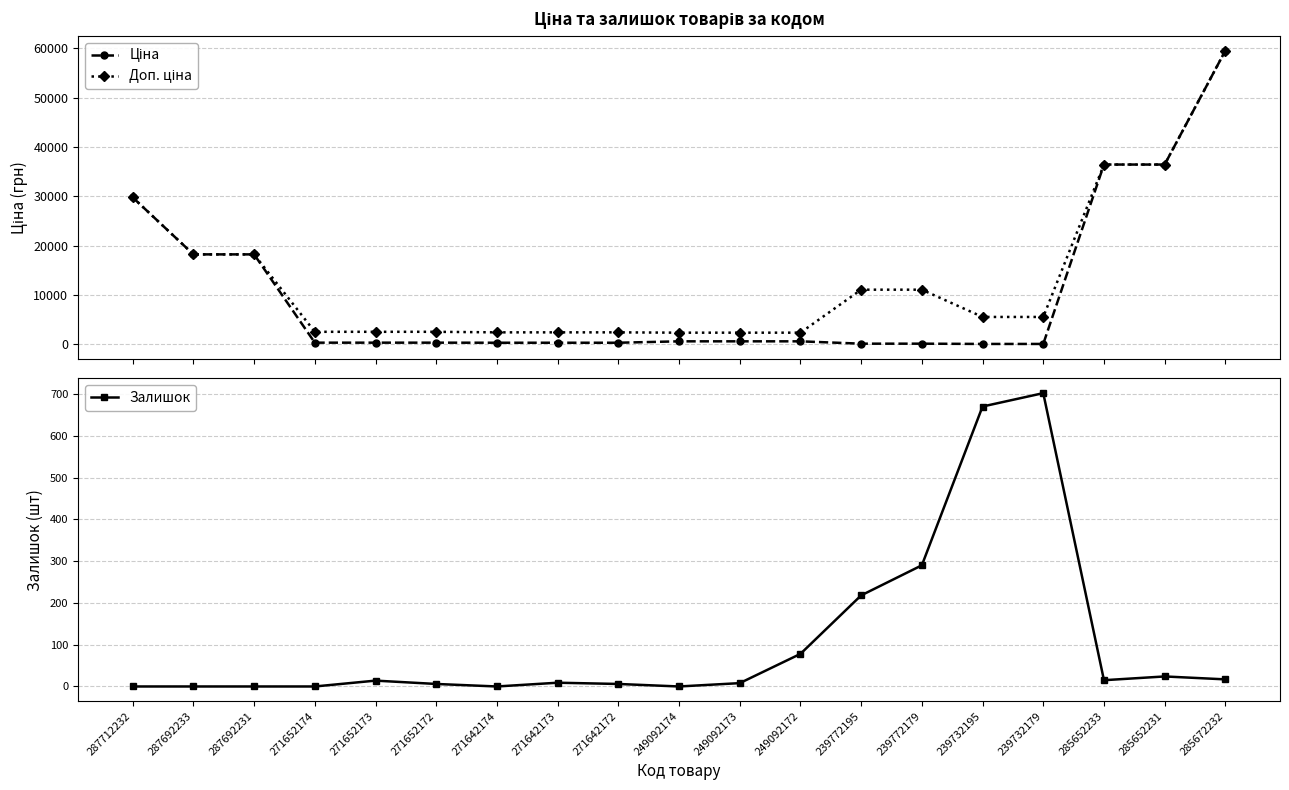

True or false: Залишок has a value of 7.7 at 271652173.

False